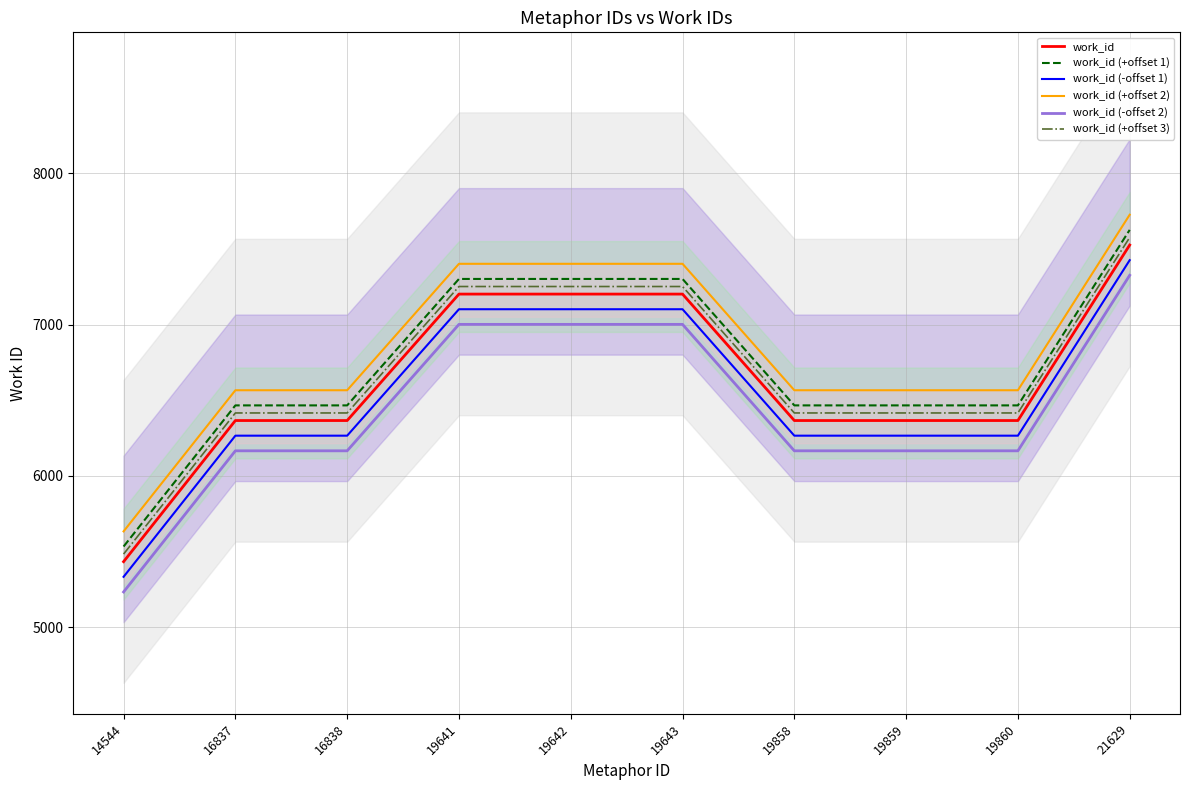

What value does the work_id (+offset 3) series have at 16838?

6416